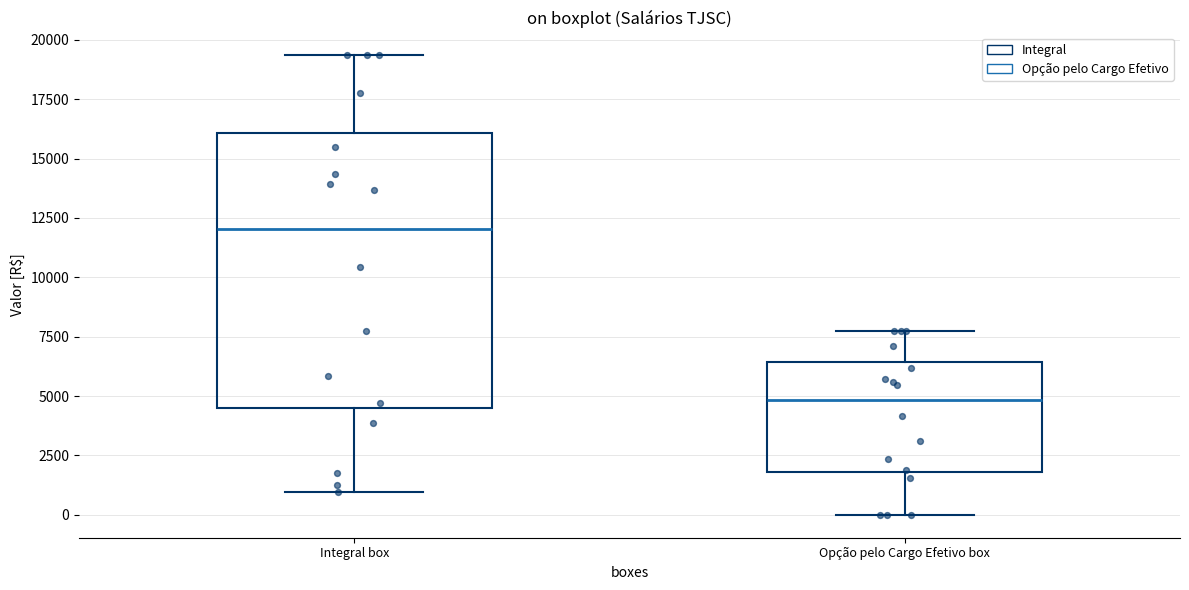

Where does the median line of the box for Opção pelo Cargo Efetivo box sit on the y-axis? The values are not printed on the chart, so give them approximately, as read against the axis.

5000